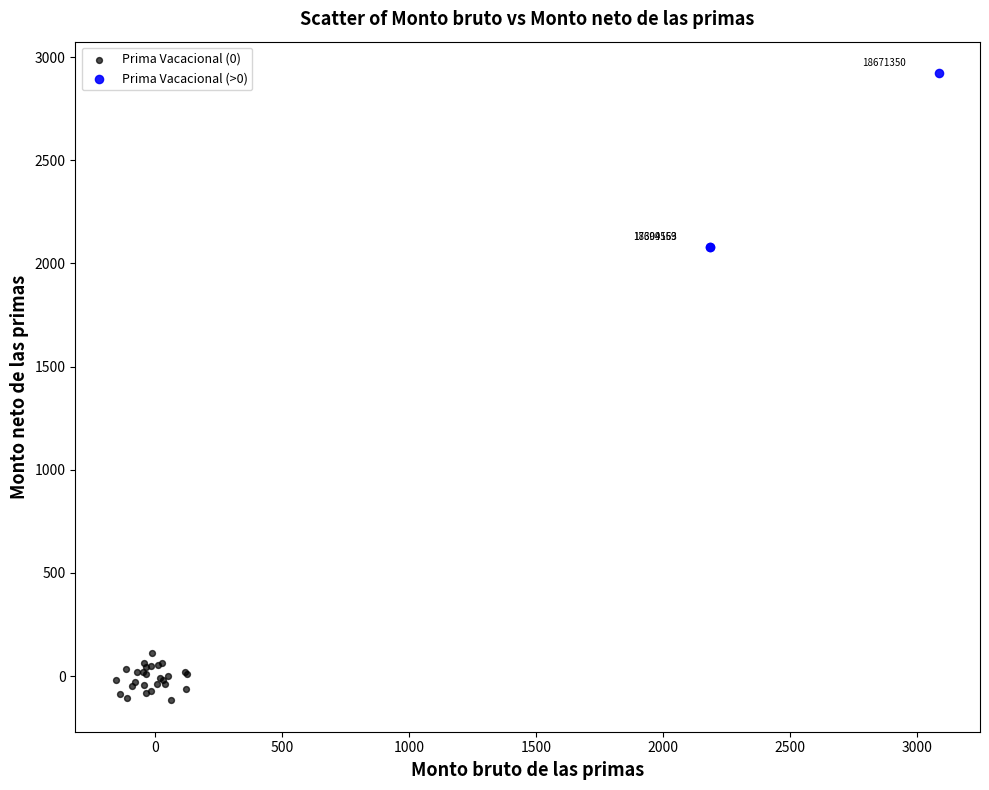

Which series contains the lowest Y value?

Prima Vacacional (0)